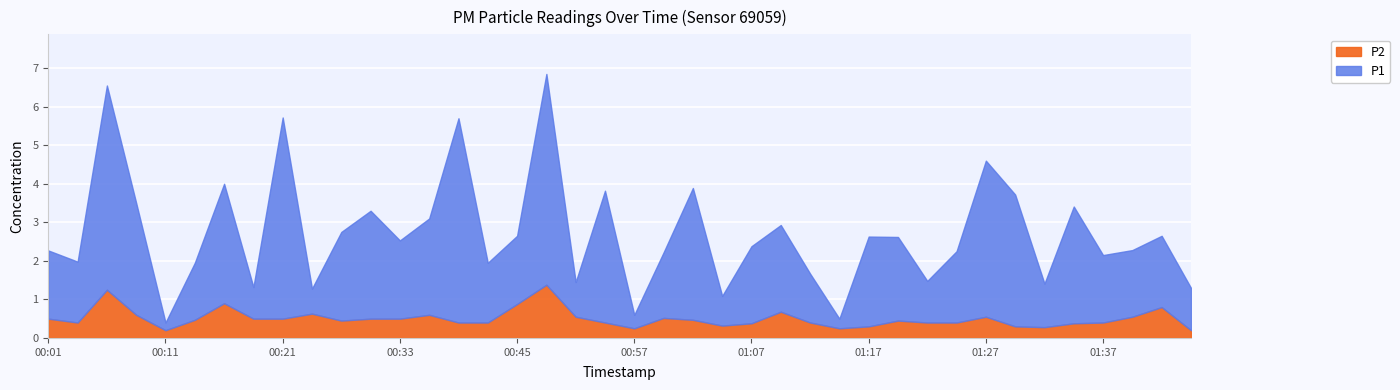

Reading left to right, transcribe all the data shown in this chart.

P1: 00:01=1.8	00:03=1.6	00:06=5.3	00:08=2.9	00:11=0.2	00:13=1.5	00:16=3.1	00:18=0.8	00:21=5.2	00:25=0.7	00:28=2.3	00:30=2.8	00:33=2.0	00:35=2.5	00:38=5.3	00:40=1.6	00:45=1.8	00:50=5.5	00:52=0.9	00:55=3.4	00:57=0.3	01:00=1.7	01:02=3.4	01:05=0.8	01:07=2.0	01:09=2.2	01:12=1.3	01:14=0.2	01:17=2.3	01:19=2.2	01:22=1.1	01:24=1.9	01:27=4.0	01:29=3.4	01:32=1.1	01:34=3.0	01:37=1.8	01:39=1.7	01:42=1.9	01:44=1.1
P2: 00:01=0.5	00:03=0.4	00:06=1.2	00:08=0.6	00:11=0.2	00:13=0.5	00:16=0.9	00:18=0.5	00:21=0.5	00:25=0.6	00:28=0.5	00:30=0.5	00:33=0.5	00:35=0.6	00:38=0.4	00:40=0.4	00:45=0.9	00:50=1.4	00:52=0.6	00:55=0.4	00:57=0.2	01:00=0.5	01:02=0.5	01:05=0.3	01:07=0.4	01:09=0.7	01:12=0.4	01:14=0.2	01:17=0.3	01:19=0.5	01:22=0.4	01:24=0.4	01:27=0.6	01:29=0.3	01:32=0.3	01:34=0.4	01:37=0.4	01:39=0.6	01:42=0.8	01:44=0.2